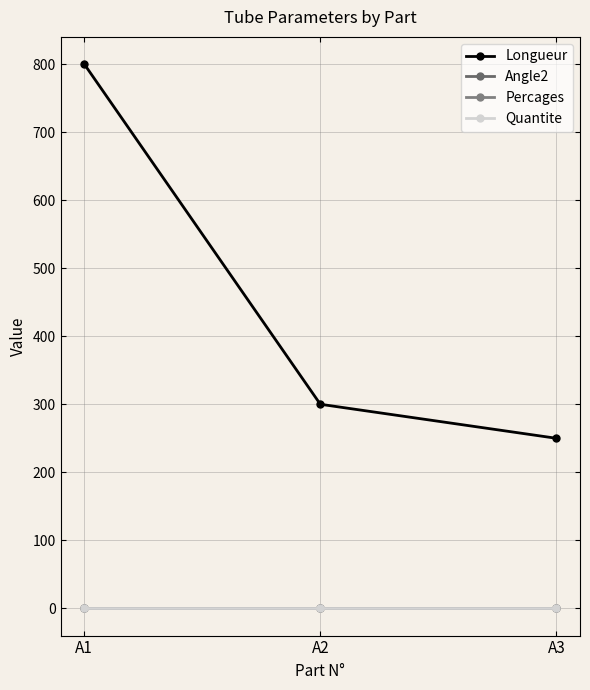

Does the chart have visible grid lines?

Yes